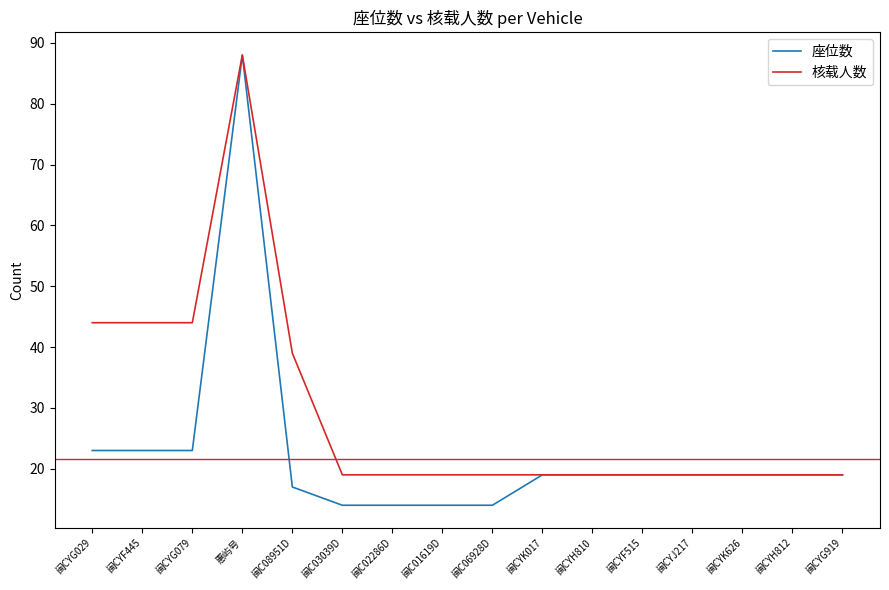

What is the average value of the 座位数 series?

23